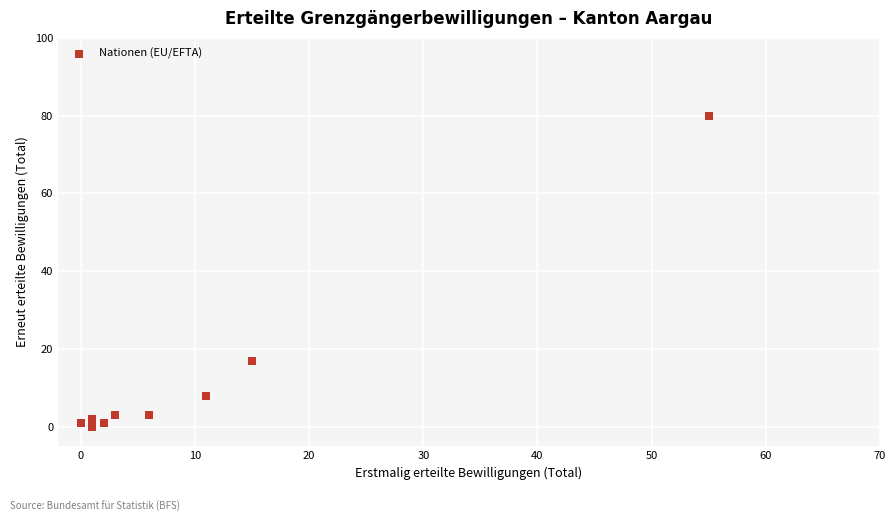

What Y value in the scatter plot is closest to 40?

17